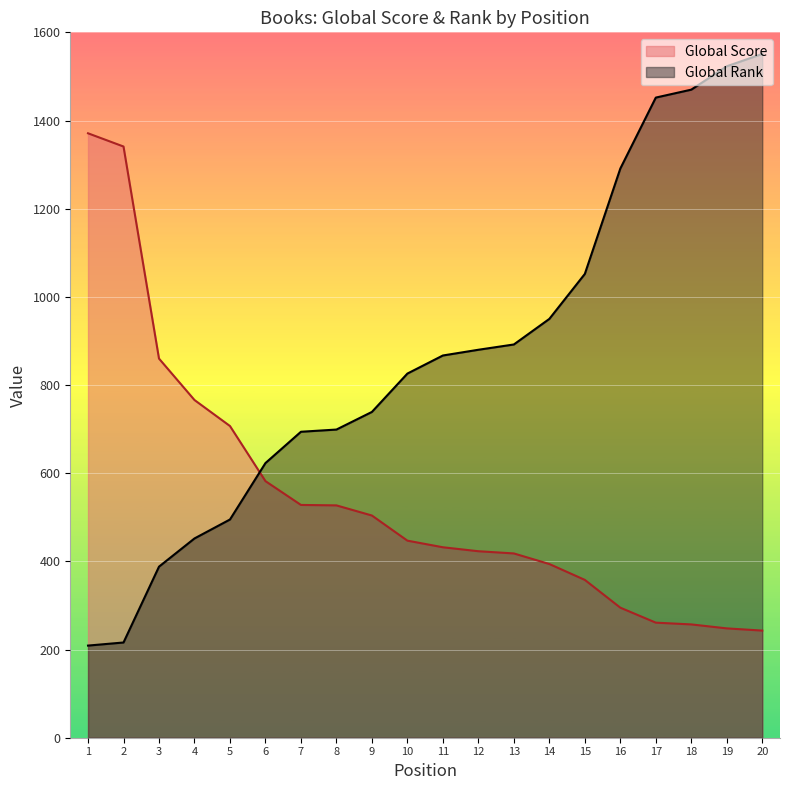

Between which two adjacent categories do Global Rank and Global Score first intersect?

5 and 6